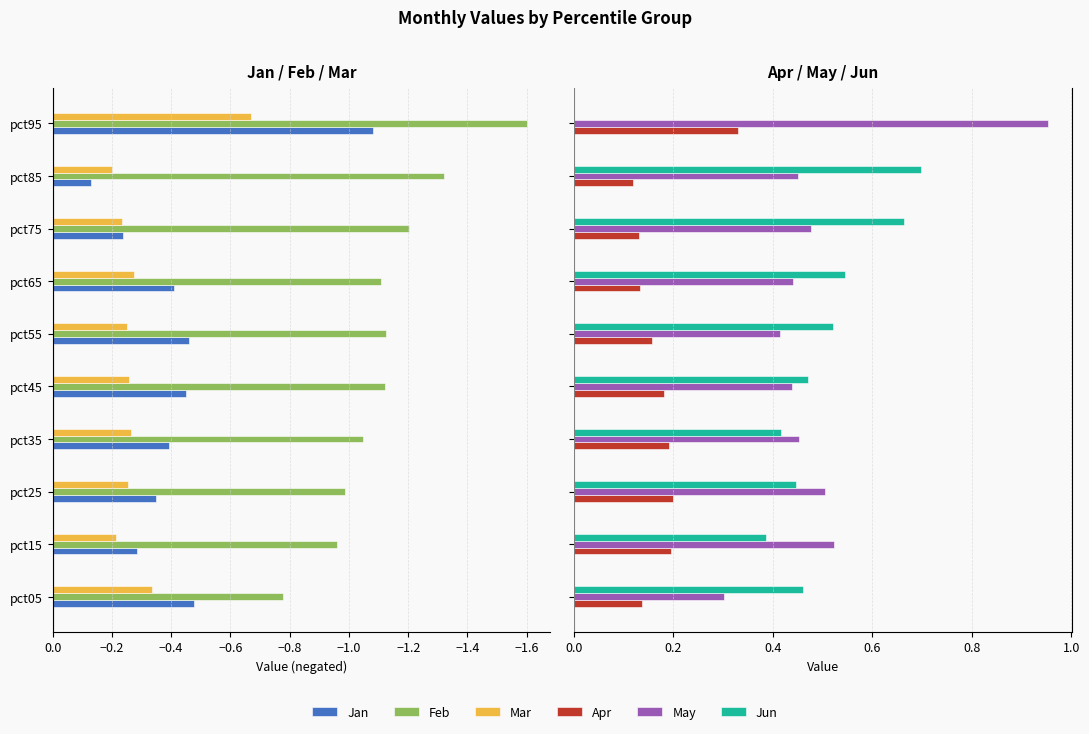

Is the value of Mar at pct45 greater than the value of Jun at pct05?

No